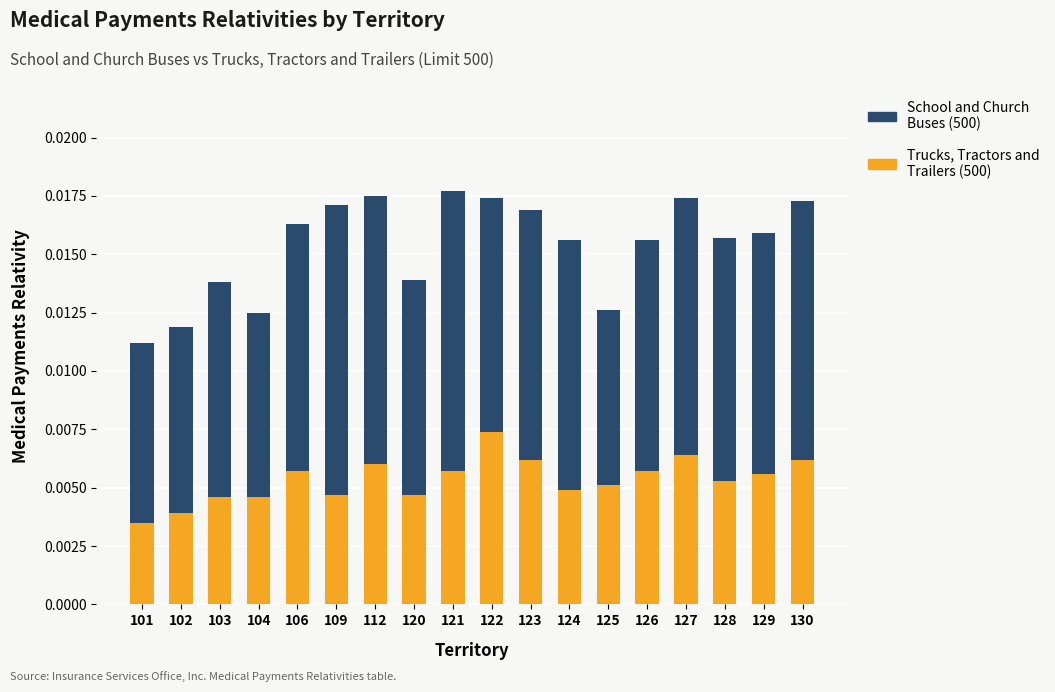

The School and Church Buses (500) series shows 0.0 at 101. True or false?

True